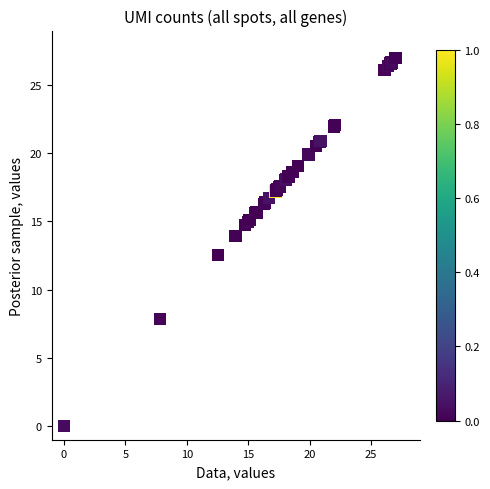

What Y value in the scatter plot is closest to 13?

12.5